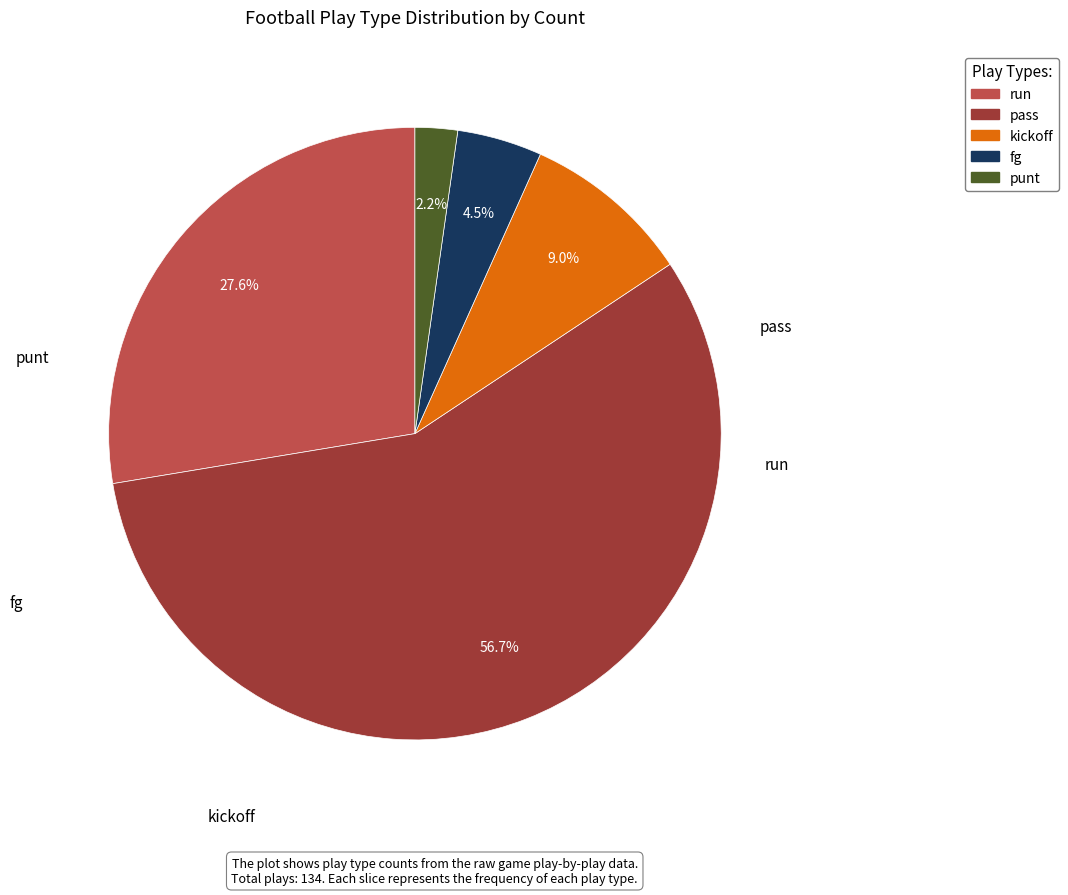

To the nearest percent, what is the difference between the punt and fg slice percentages?

2%